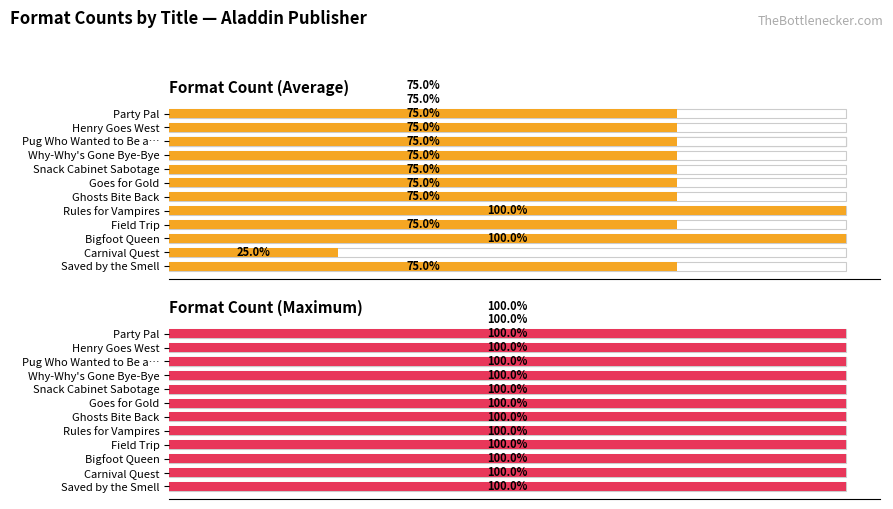

Which series has the largest range (max minus min)?

Format Count (Average)